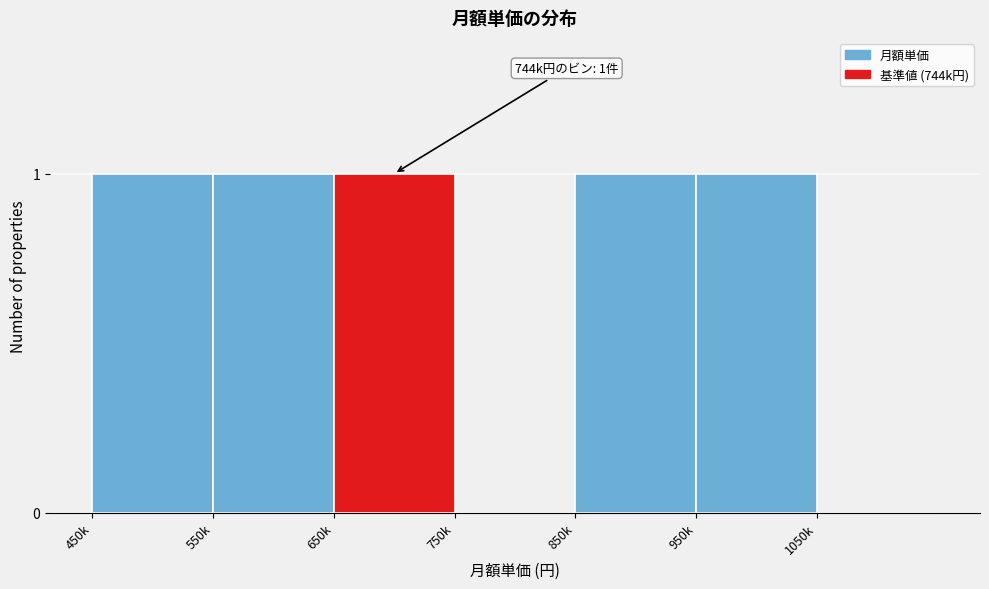

Reading right to left, list all the values displayed in this chart.

1050k=0	950k=1	850k=1	750k=0	650k=1	550k=1	450k=1